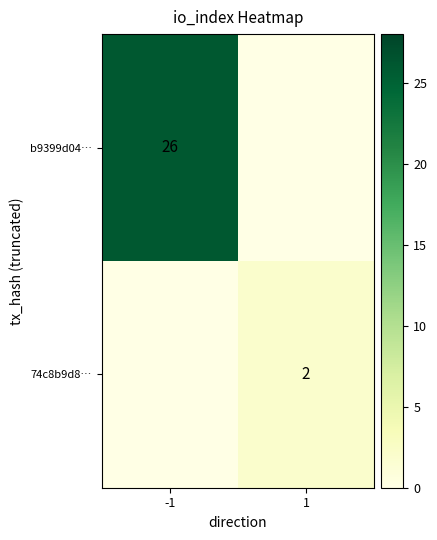

The b9399d04… series shows 26 at -1. True or false?

True